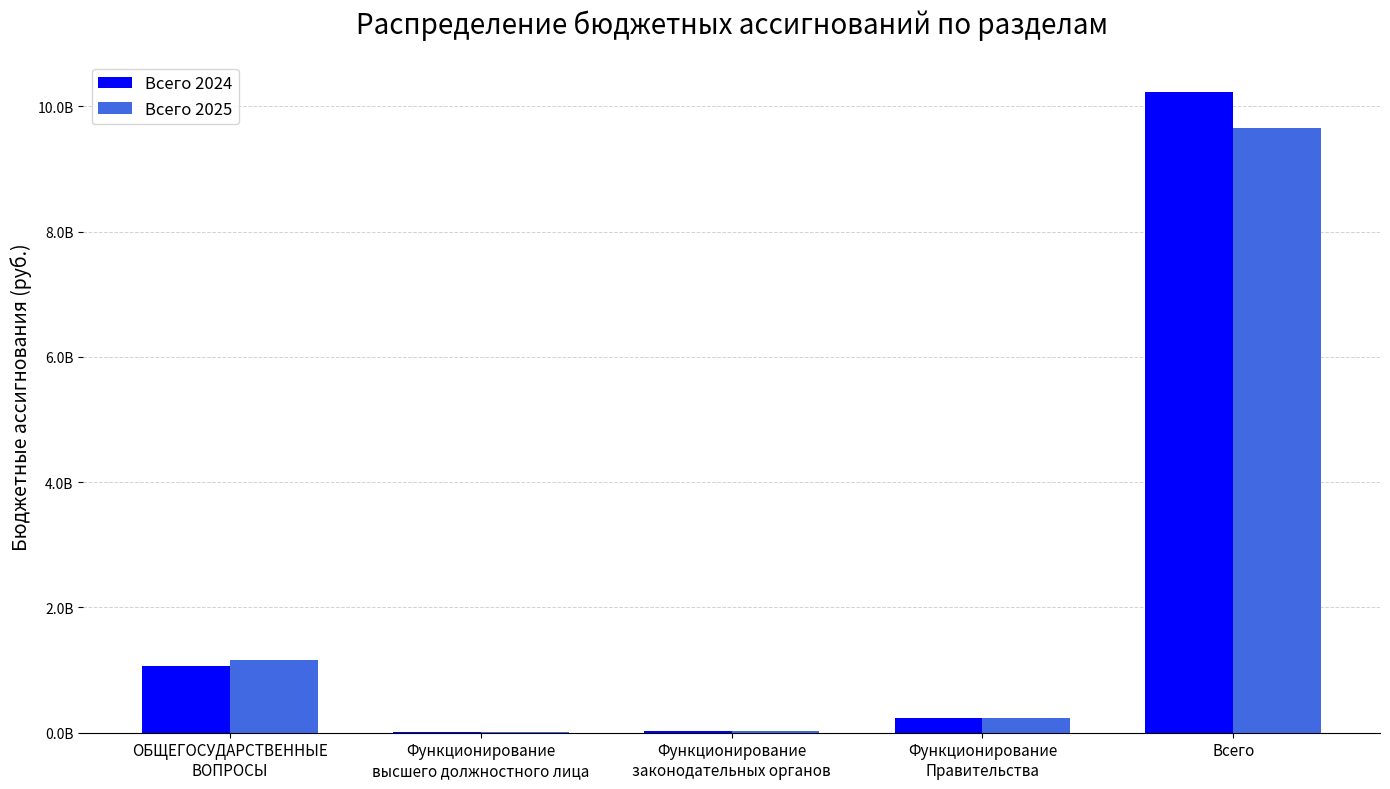

Are the bars horizontal?

No